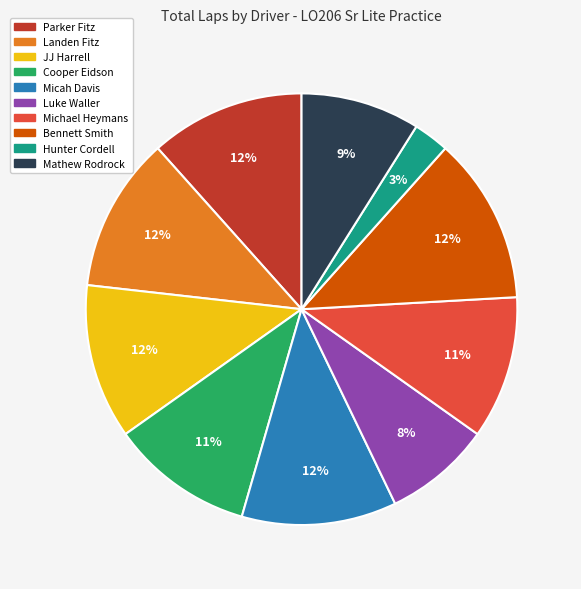

What percentage is the Parker Fitz slice, to the nearest percent?

12%